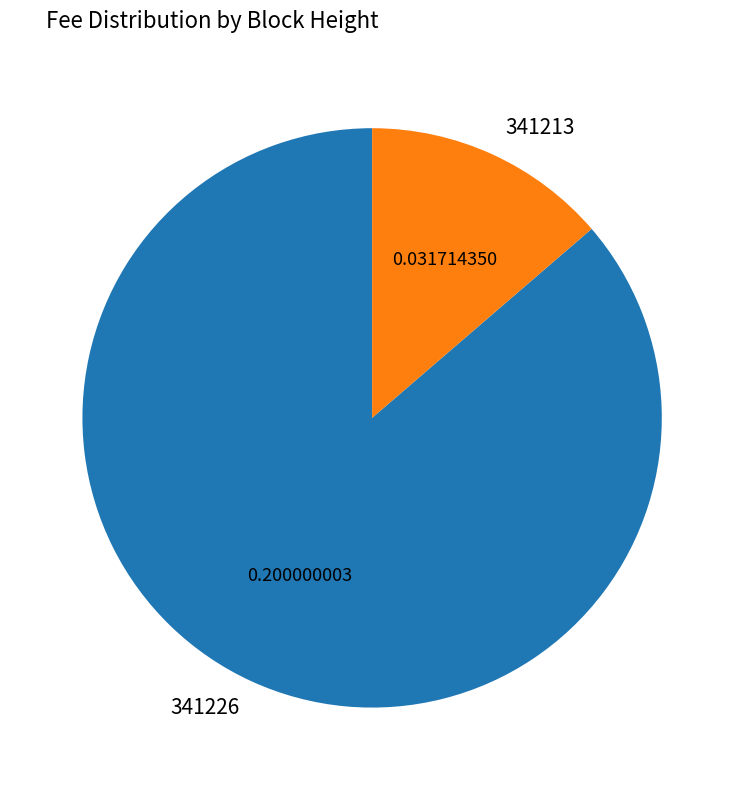

How many slices are in this pie chart?

2